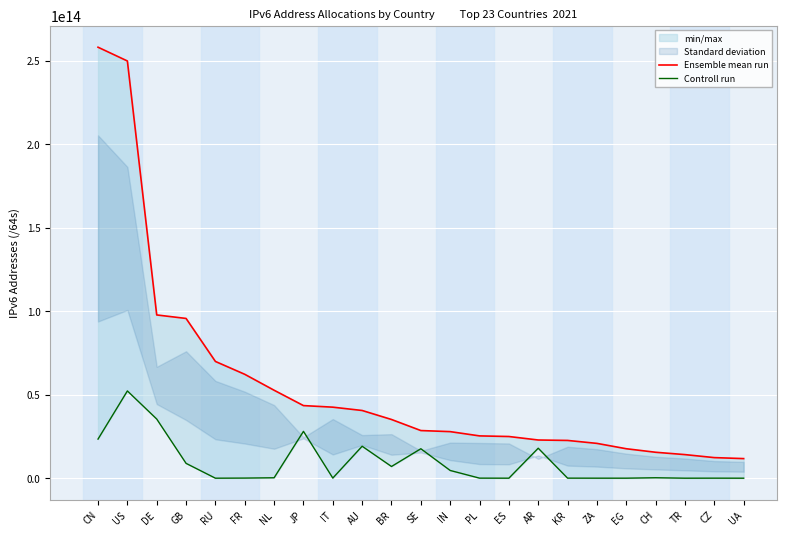

True or false: Ensemble mean run and Controll run cross at least once.

False